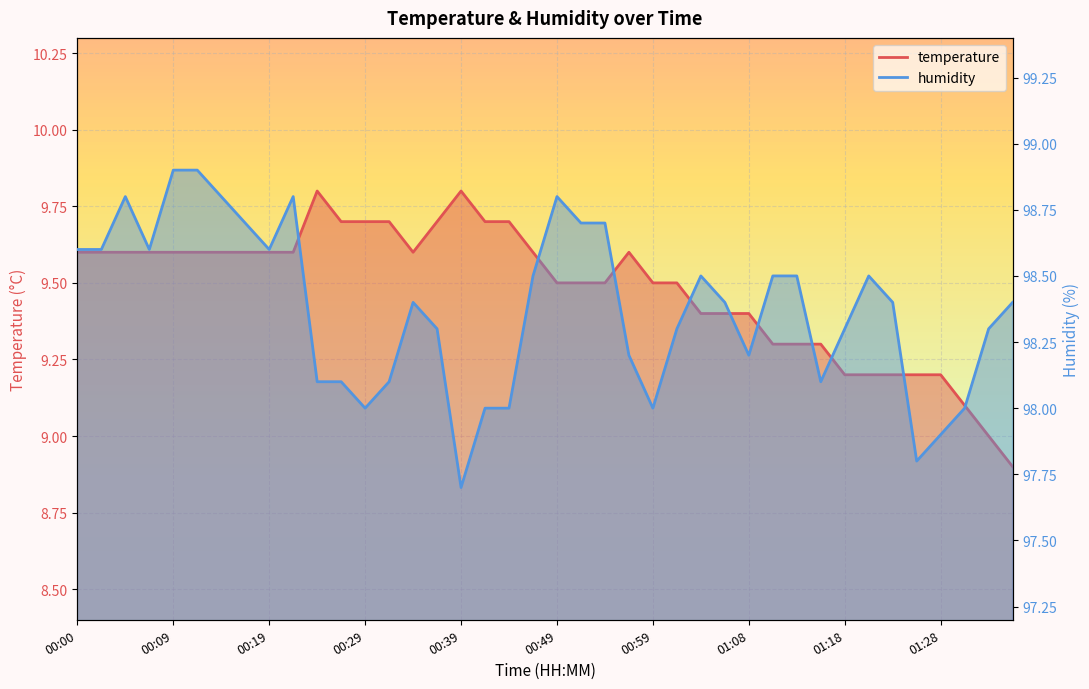

What is the spread (max minus min) of values at 00:46?

88.9